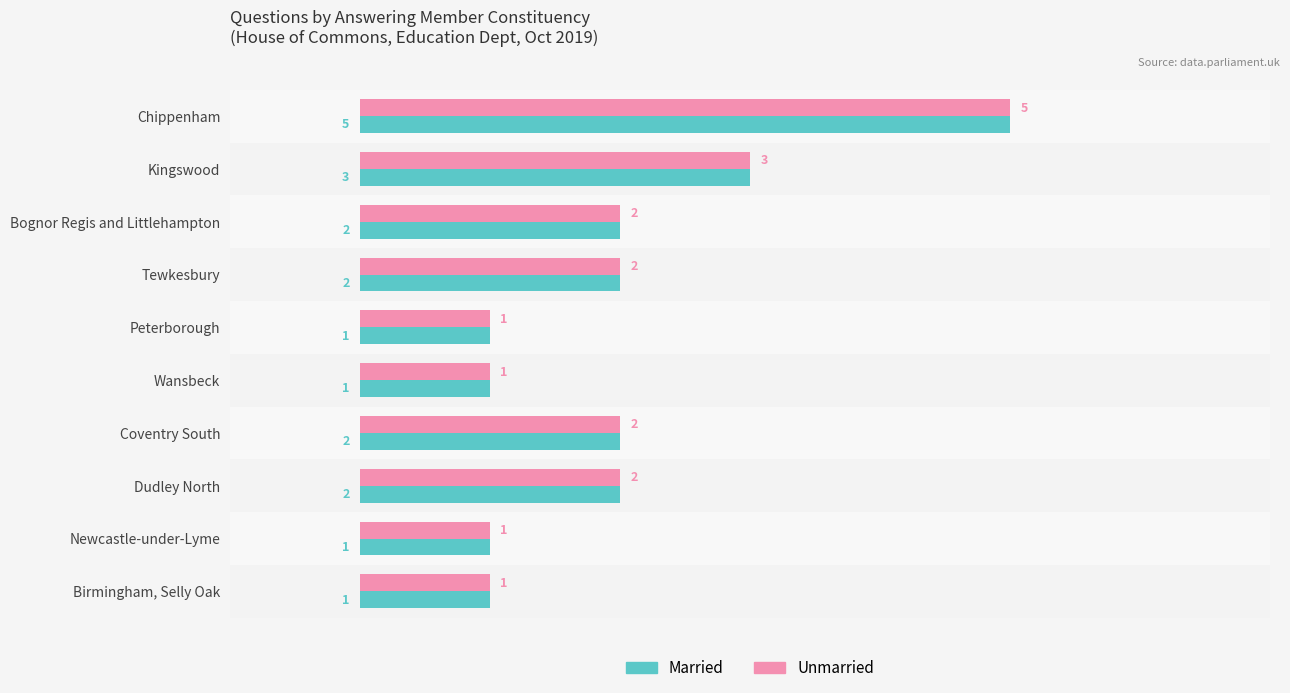

True or false: Married has a value of 3 at Tewkesbury.

False